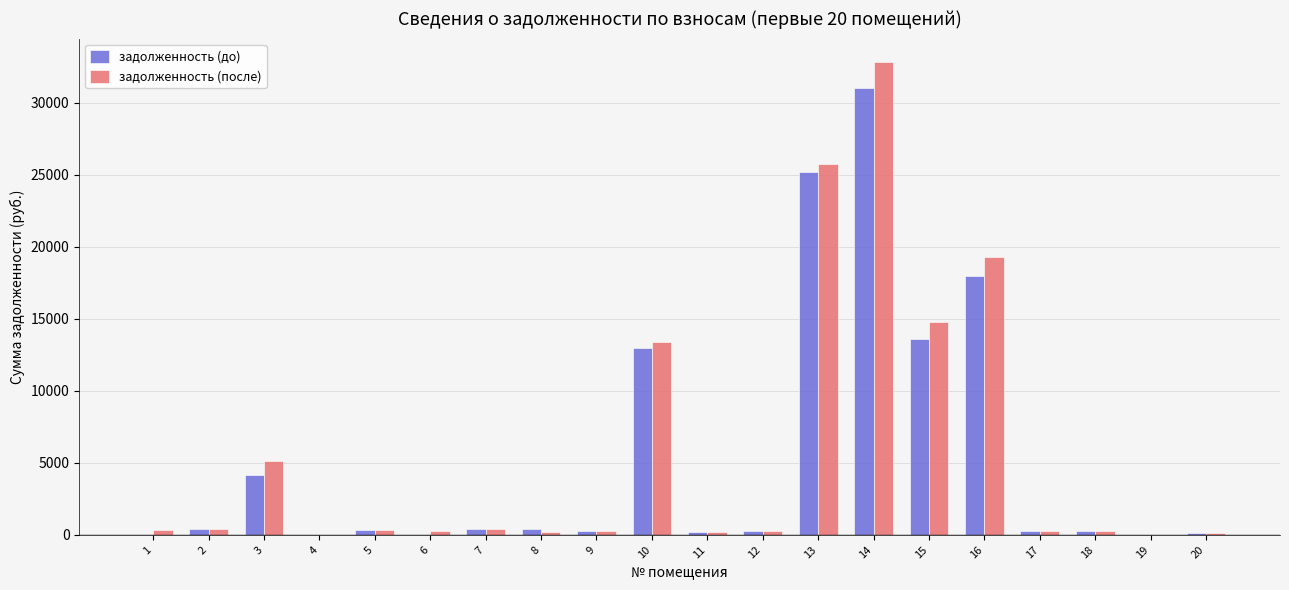

At which category is the sum across all series the highest?

14